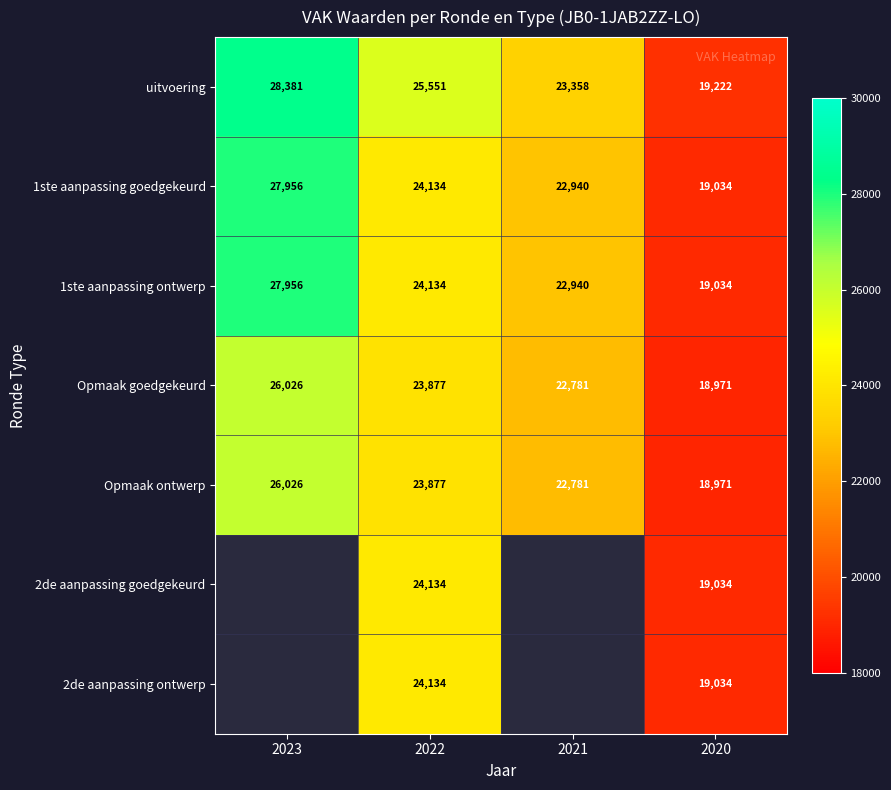

What is the sum of the 1ste aanpassing goedgekeurd values at 2021 and 2023?

50896